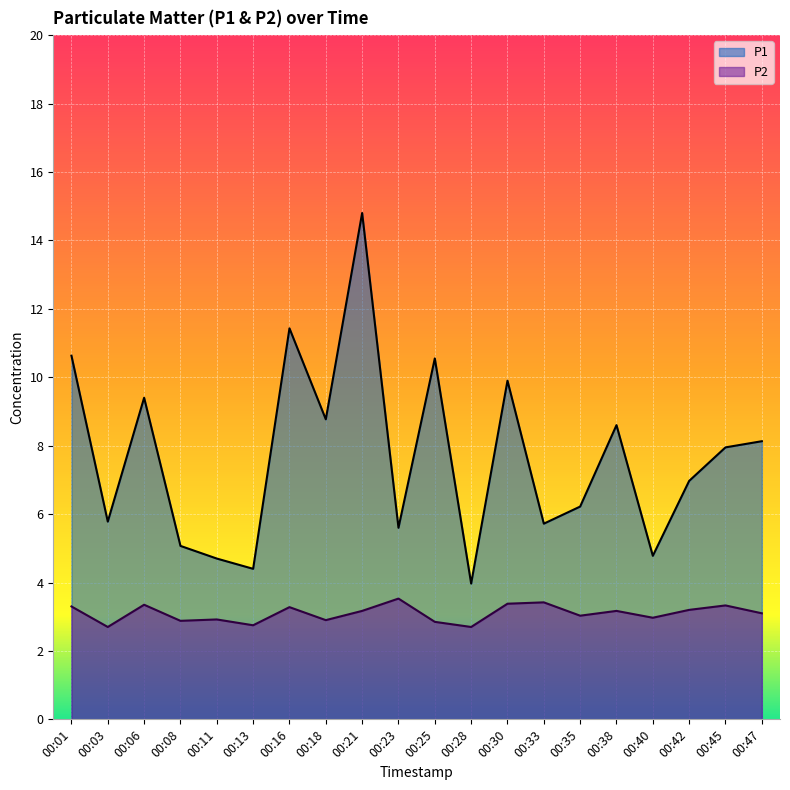

What is the total value across all series at 00:08?

8.0